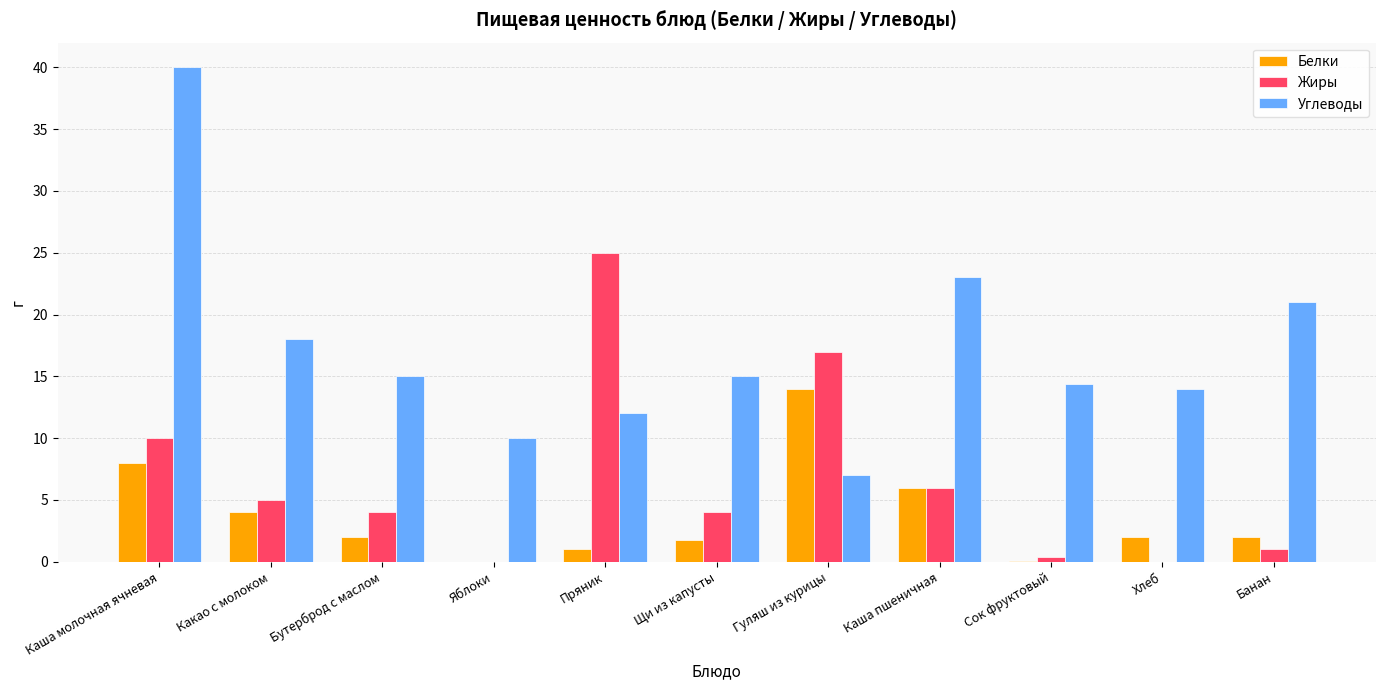

Which series has the largest range (max minus min)?

Углеводы